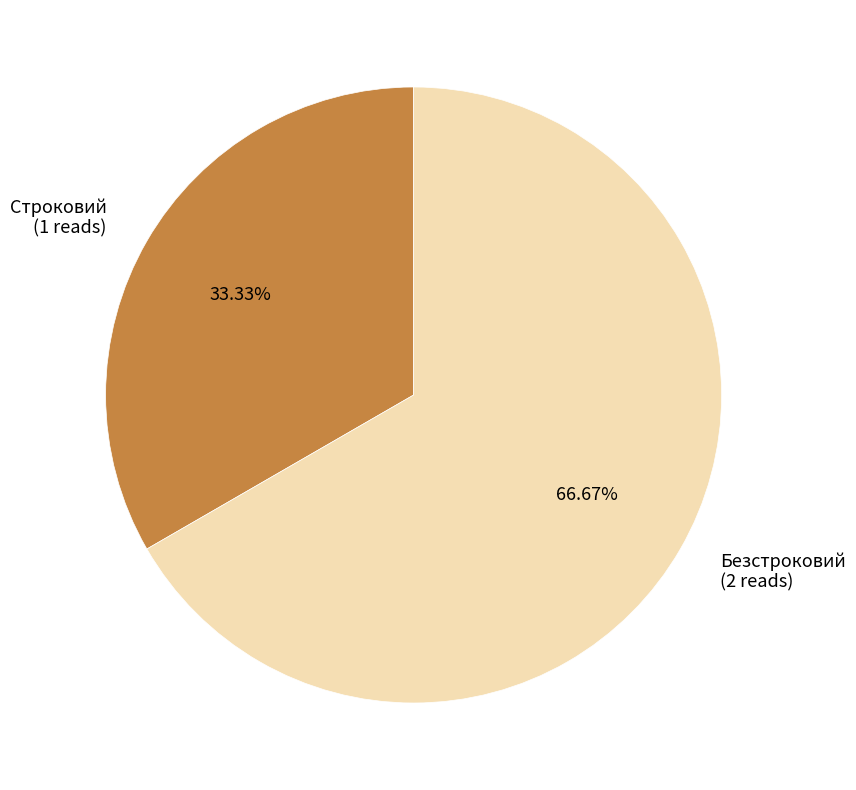

True or false: Безстроковий accounts for 80% of the total.

False